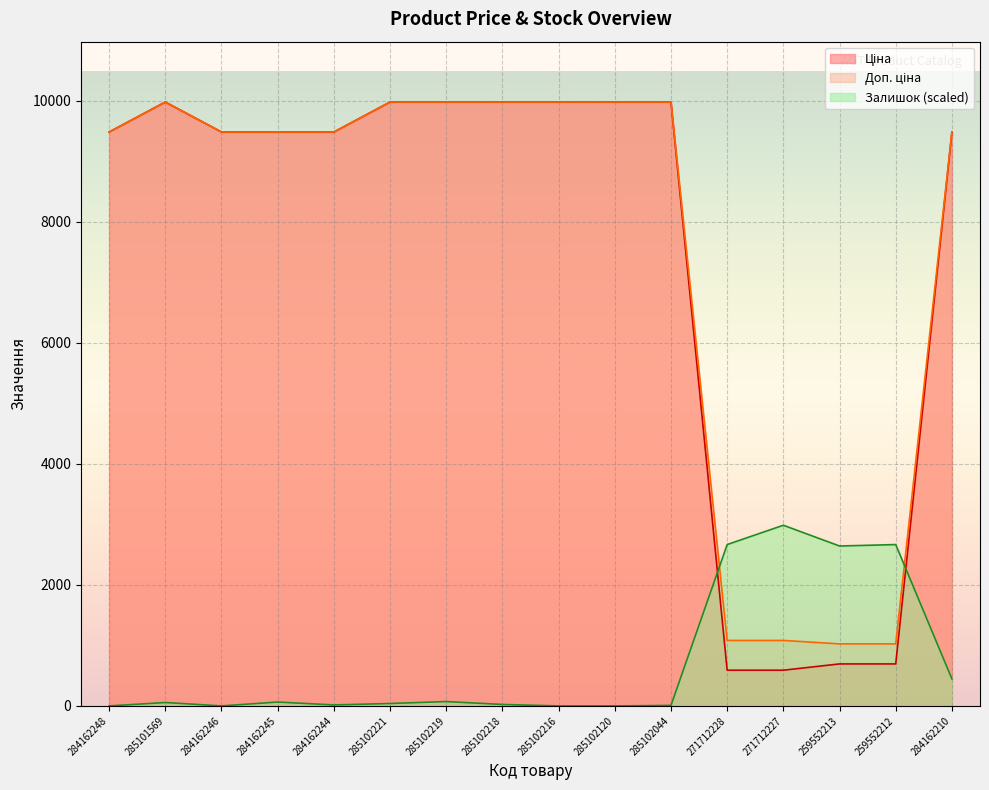

True or false: Доп. ціна and Ціна intersect in this chart.

False